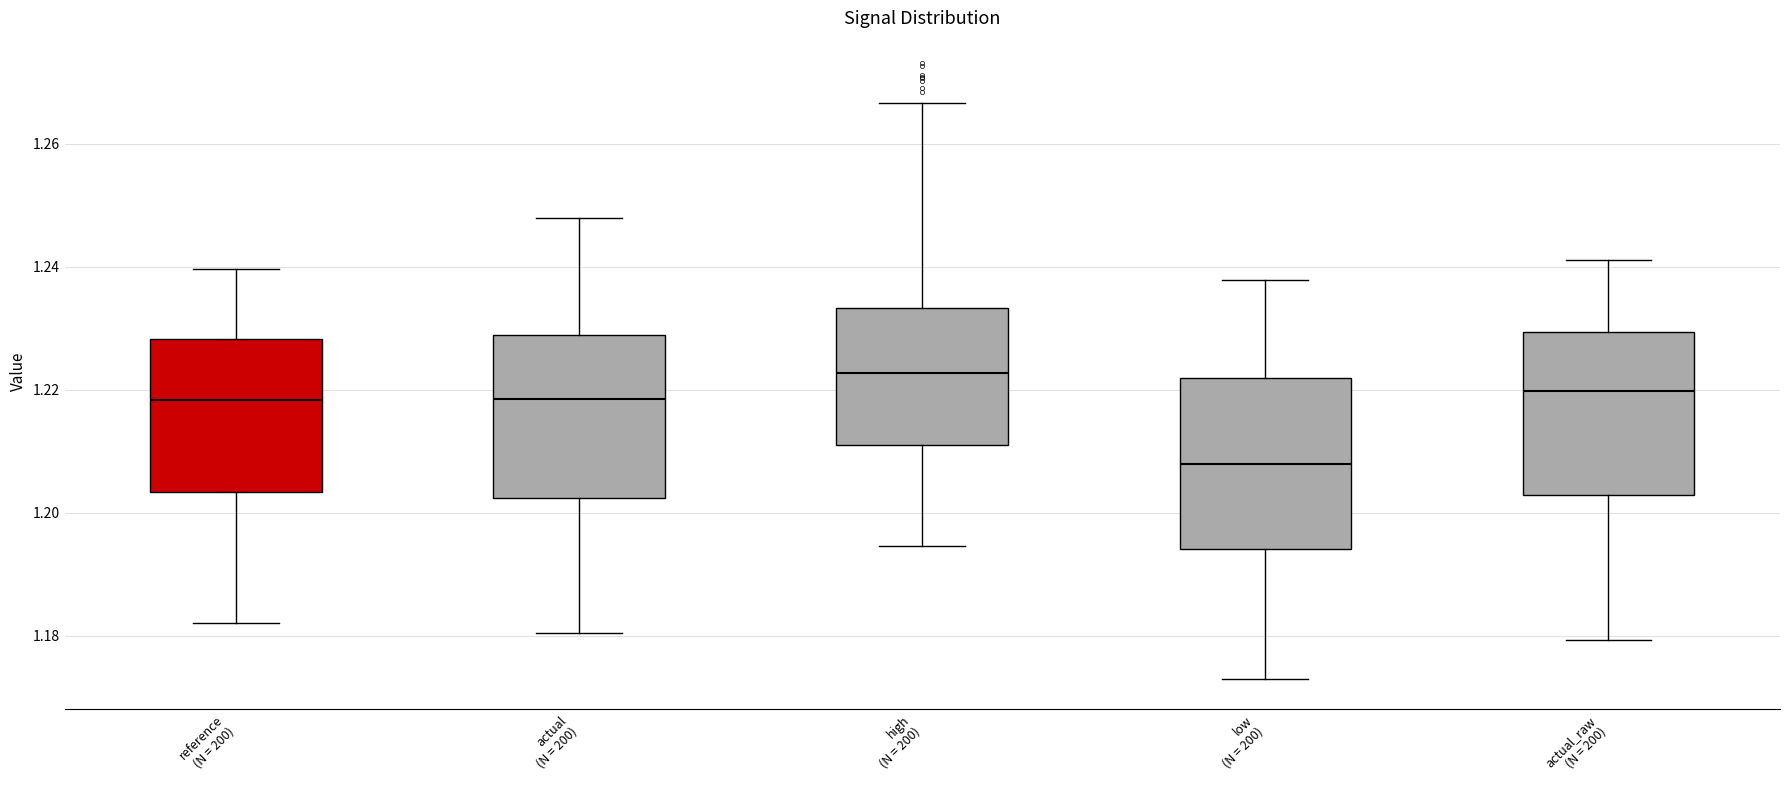

Where does the upper whisker of the box for reference (N = 200) end on the y-axis? The values are not printed on the chart, so give them approximately, as read against the axis.

1.240